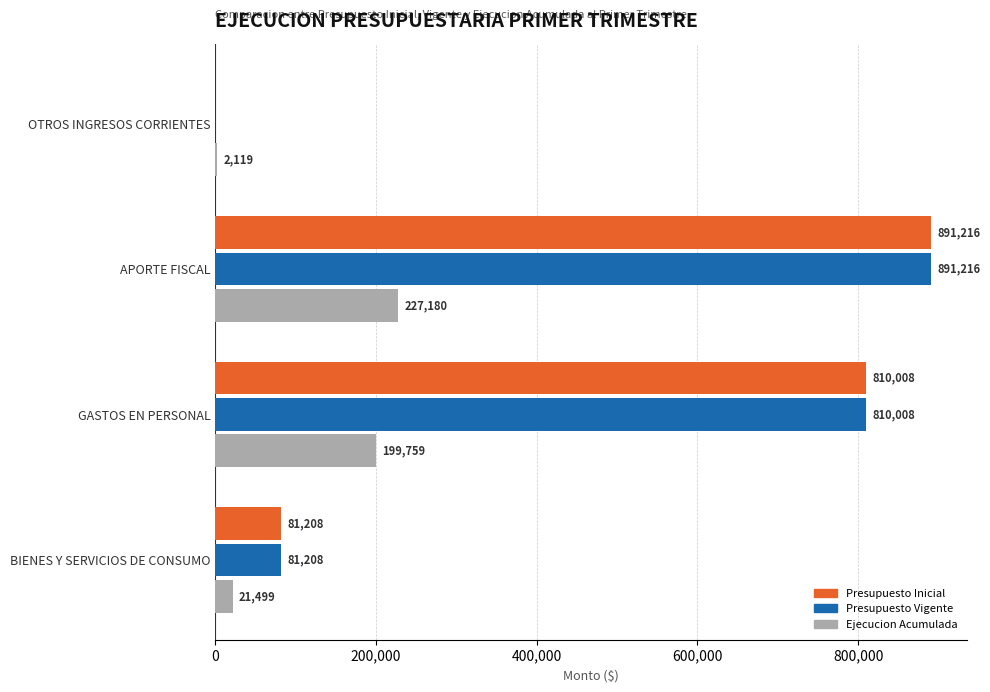

What is the sum of the Ejecucion Acumulada values at OTROS INGRESOS CORRIENTES and GASTOS EN PERSONAL?

201878